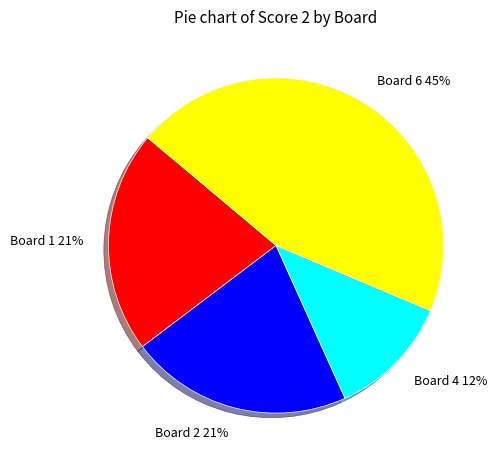

Is the sum of Board 4 12% and Board 1 21% greater than half?

No